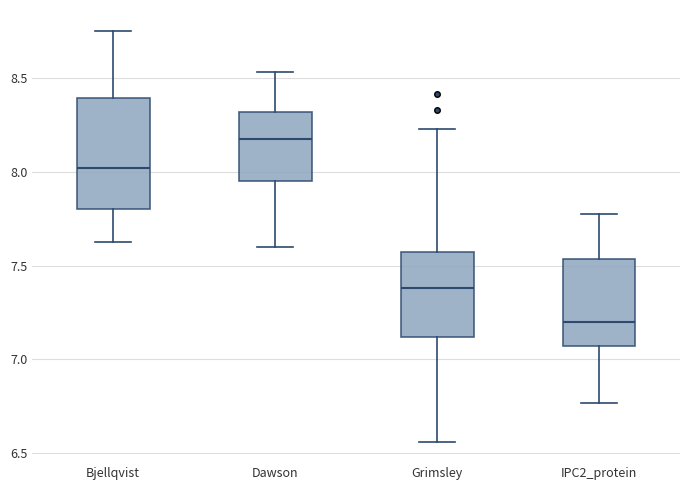

Which box's median line is the highest?

Dawson